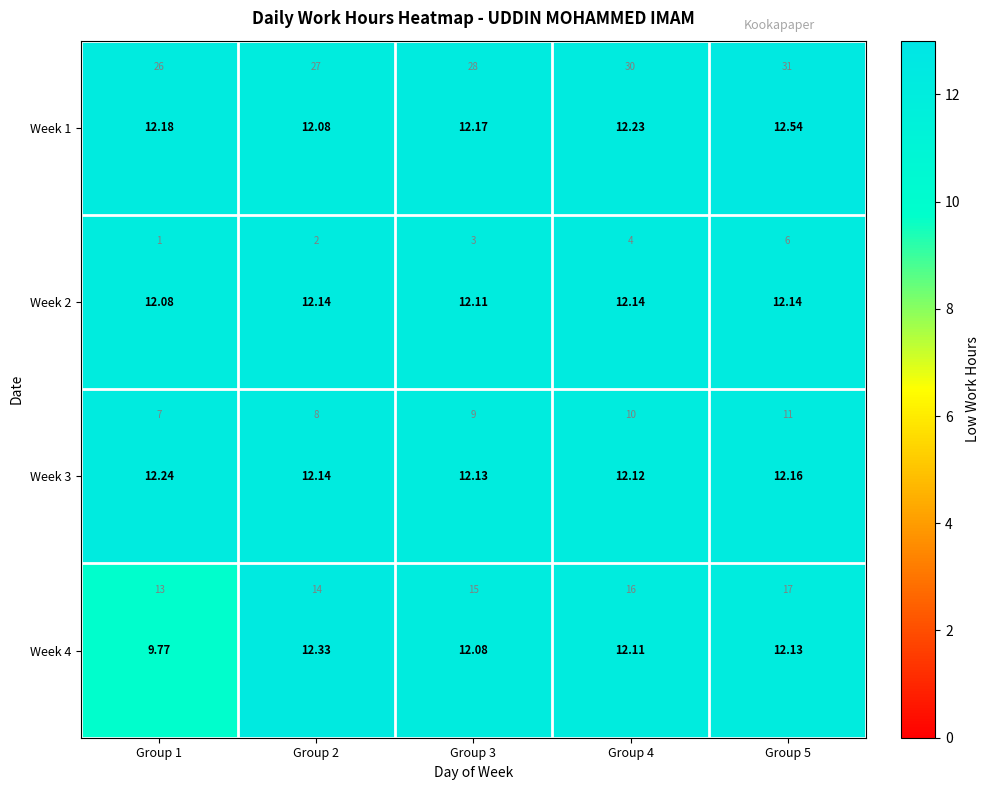

Is the value of Week 4 at Group 4 greater than the value of Week 3 at Group 2?

No